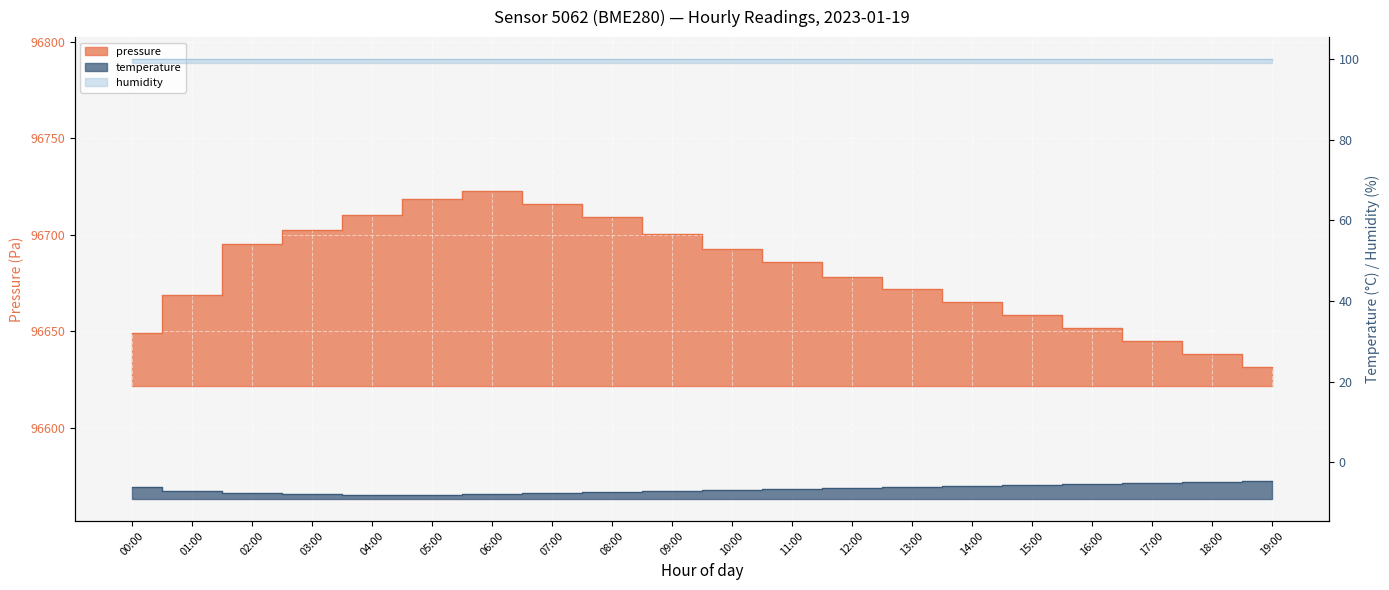

True or false: pressure and temperature cross at least once.

False